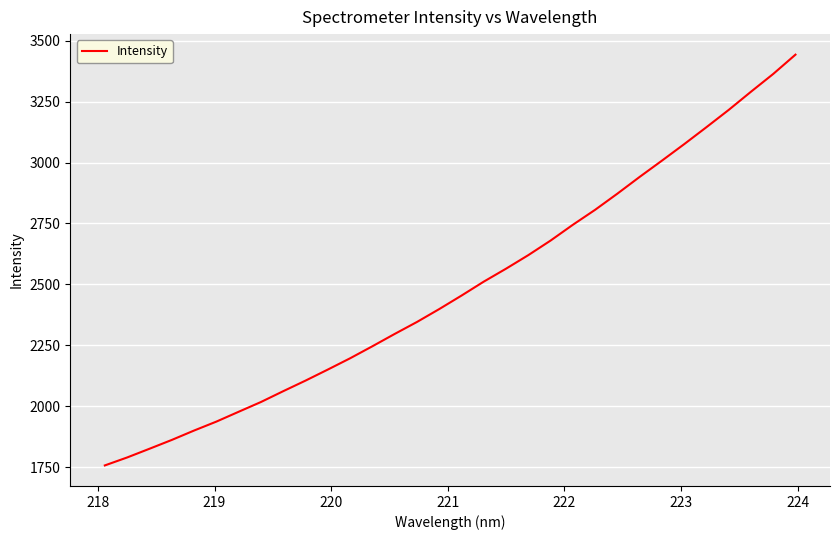

What is the minimum value shown in the chart?

1756.6